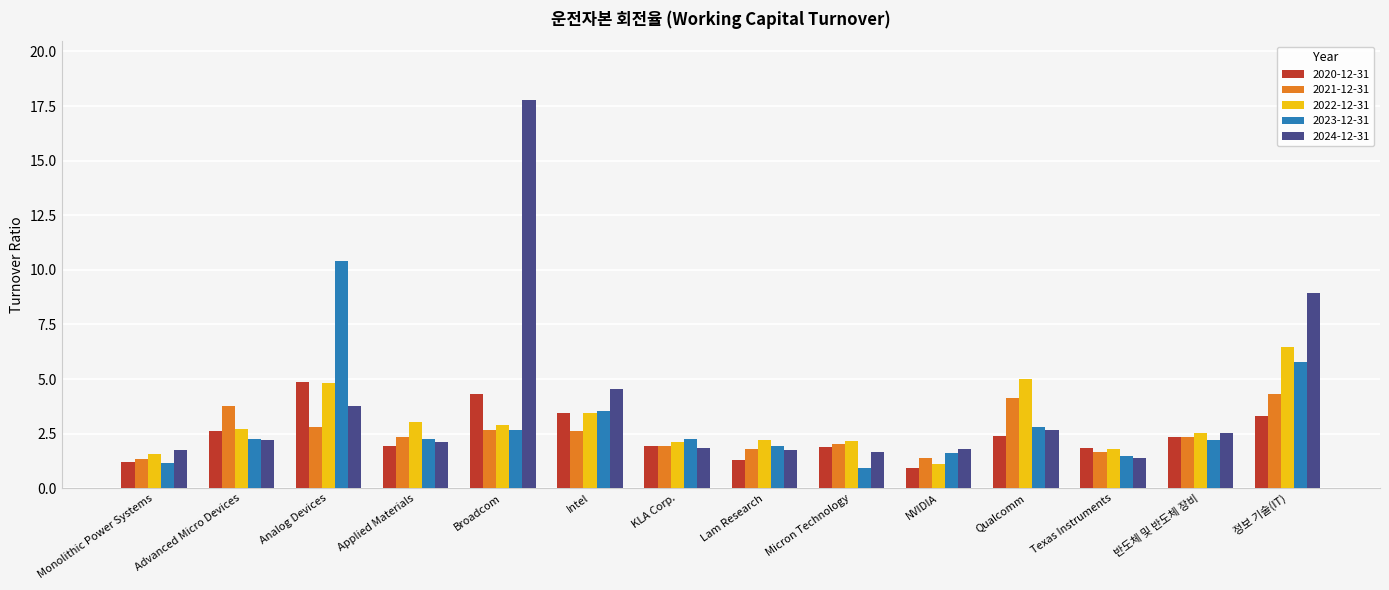

At which label does 2020-12-31 reach its peak?

Analog Devices